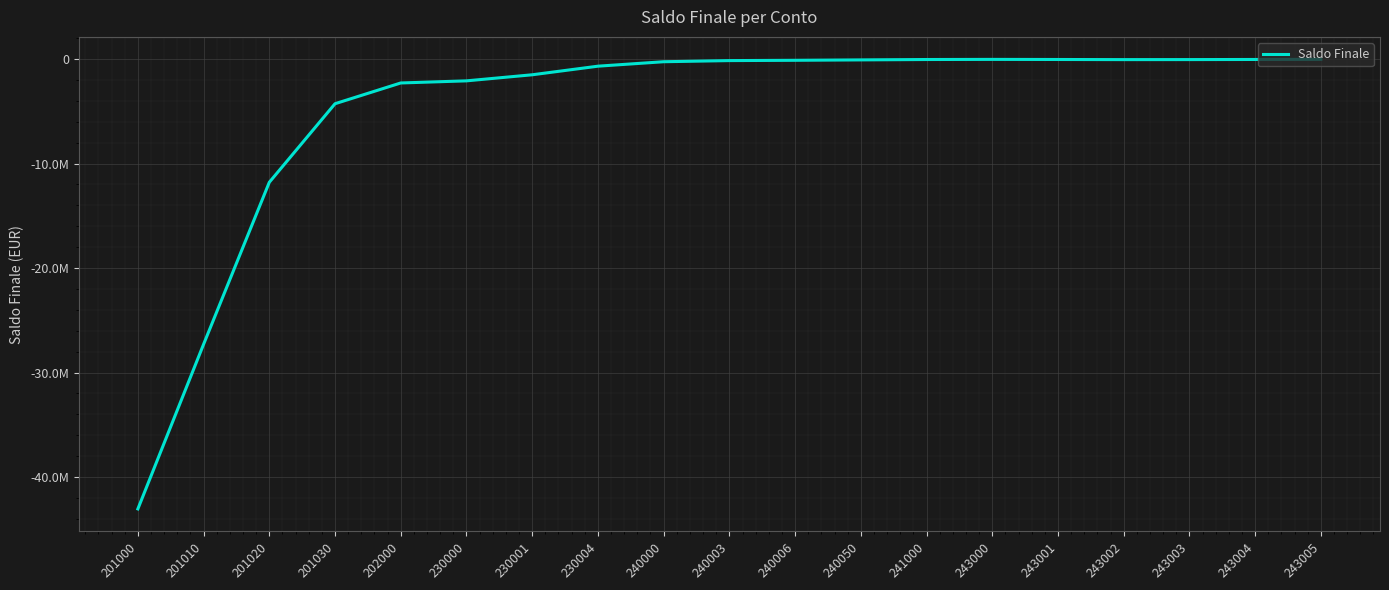

What is the sum of the values at 243005 and 243002?

-67767.9